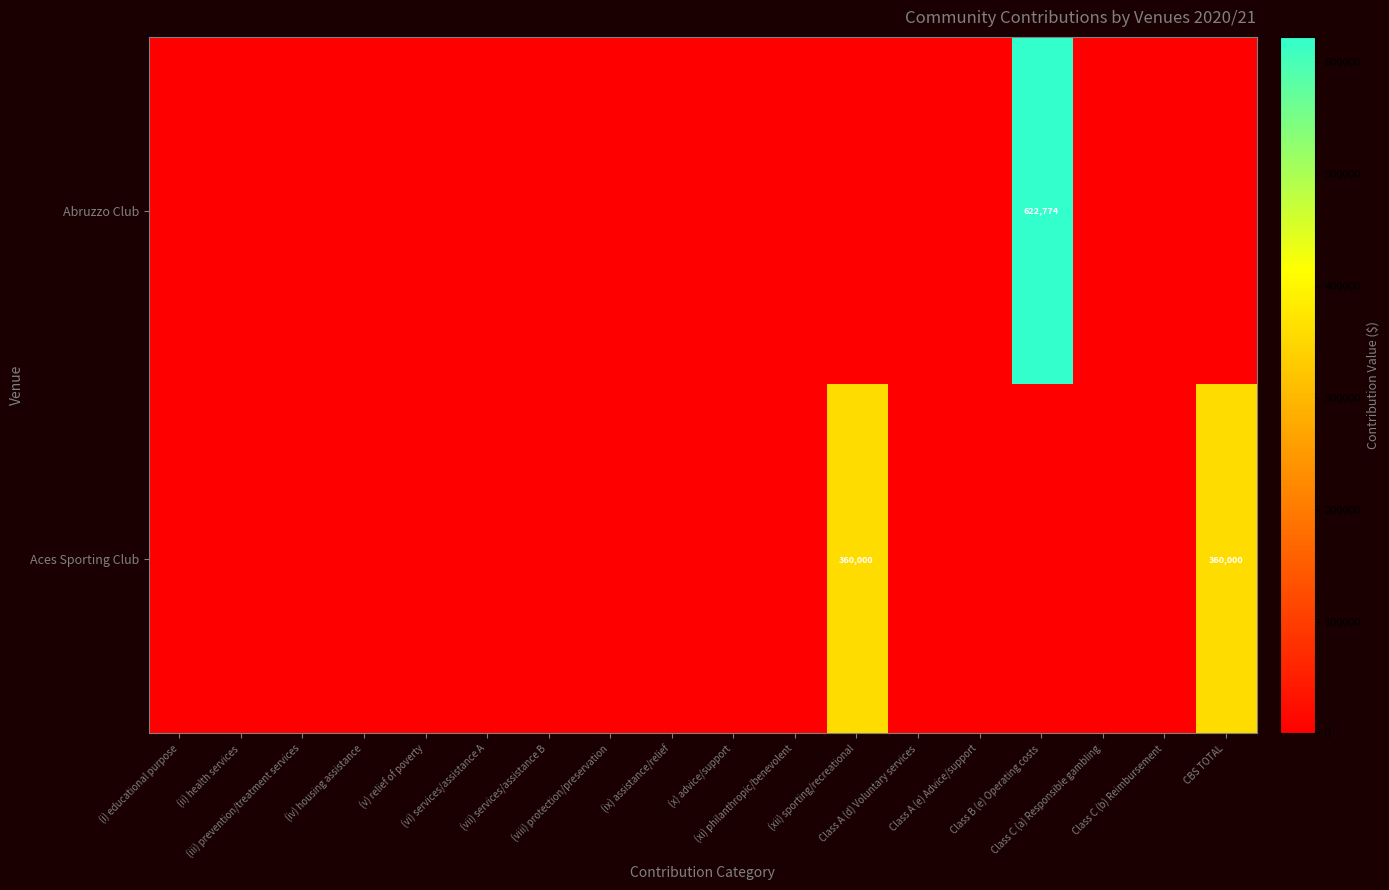

Which series has the widest spread of values?

Abruzzo Club